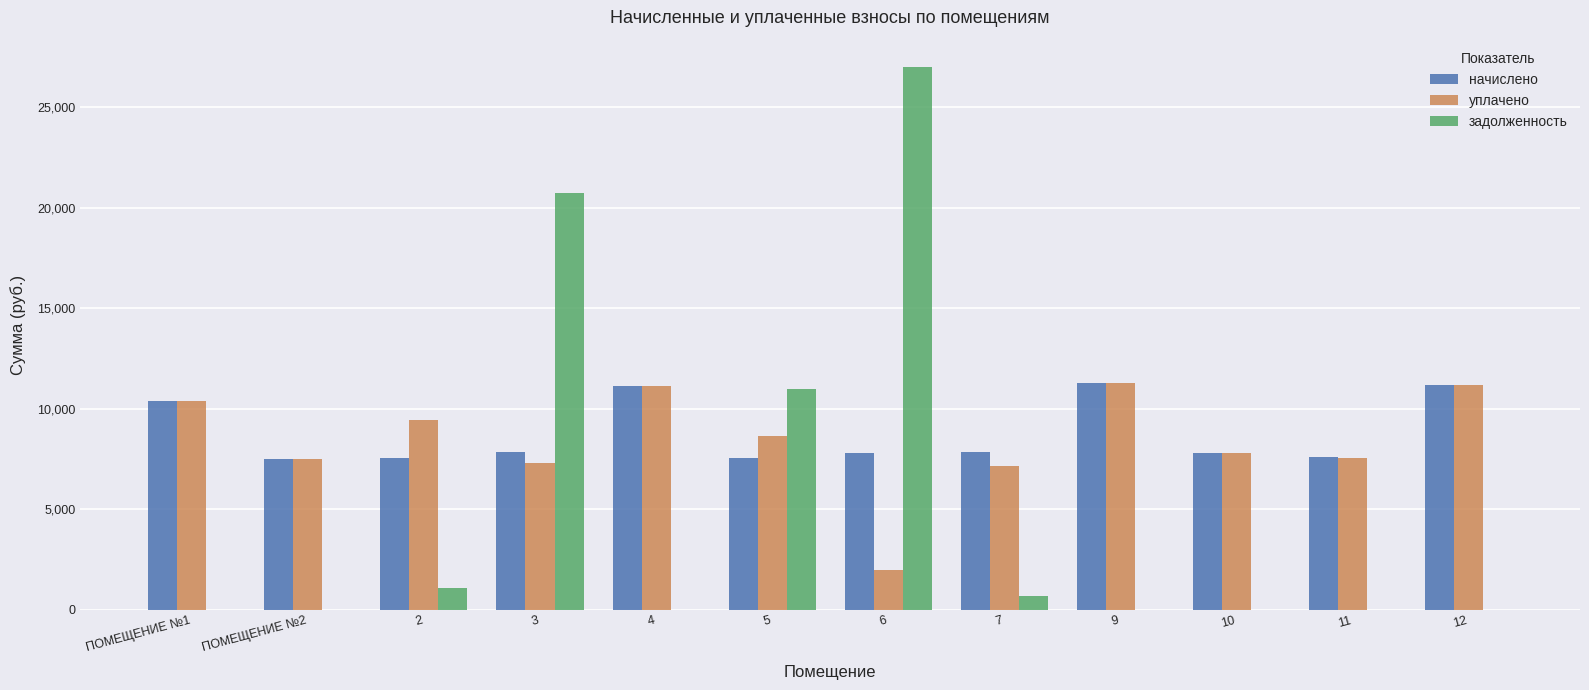

True or false: начислено has a value of 7541.6 at 5.

True